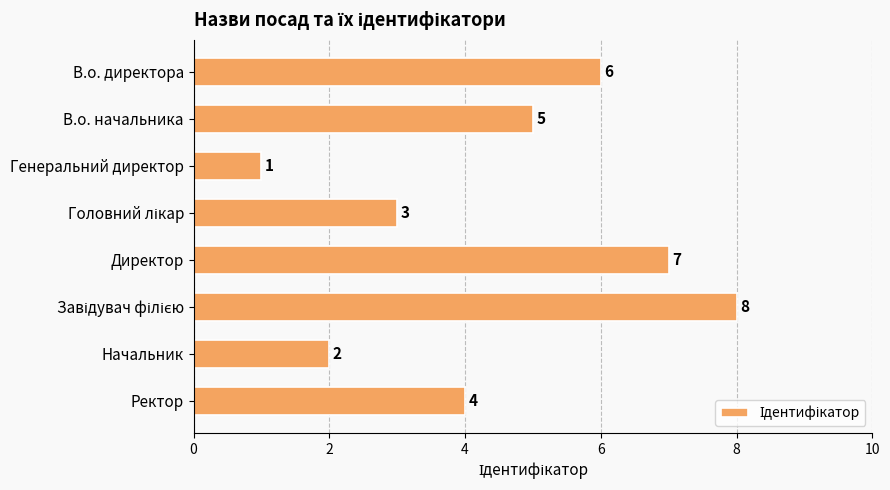

What is the ratio of the value at В.о. директора to the value at Начальник?

3.0